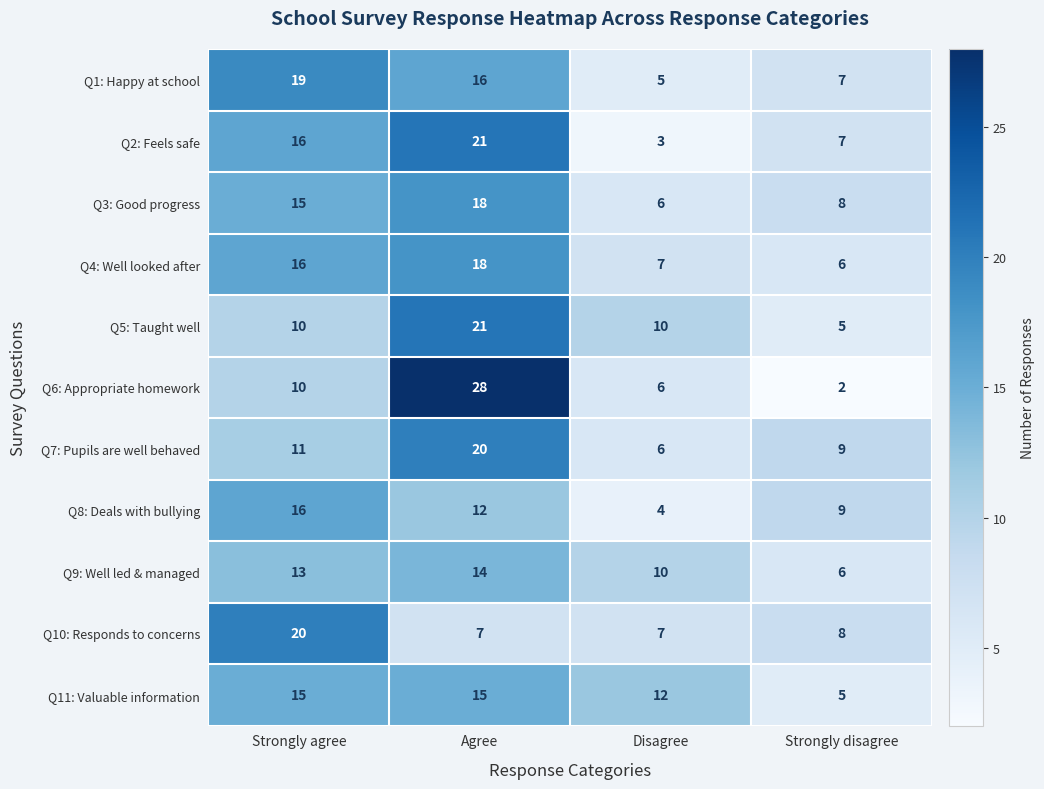

The value of Q9: Well led & managed at Disagree is 10. True or false?

True